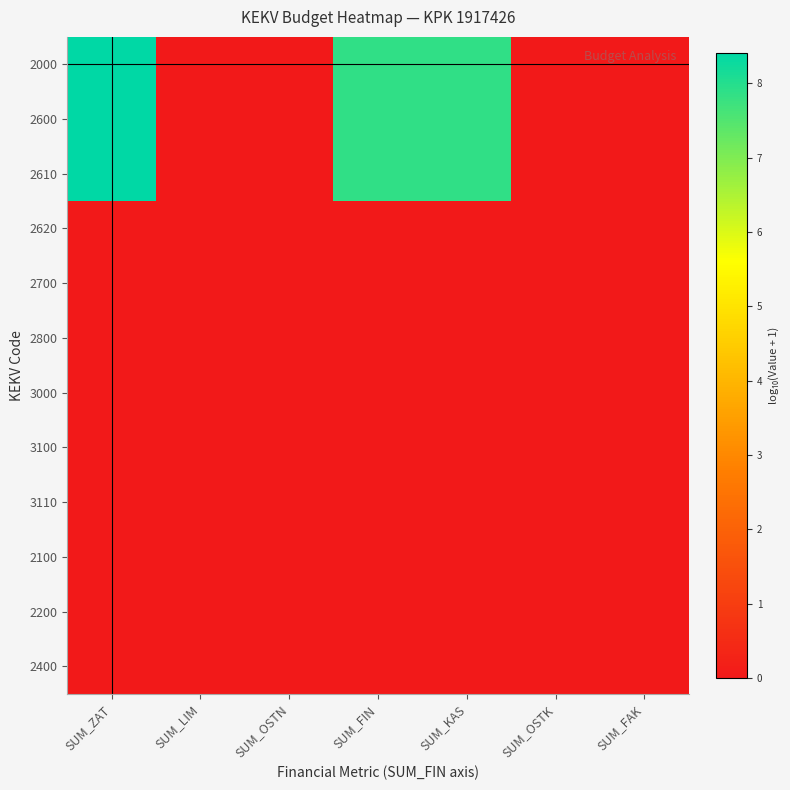

How many categories are shown in the chart?

7